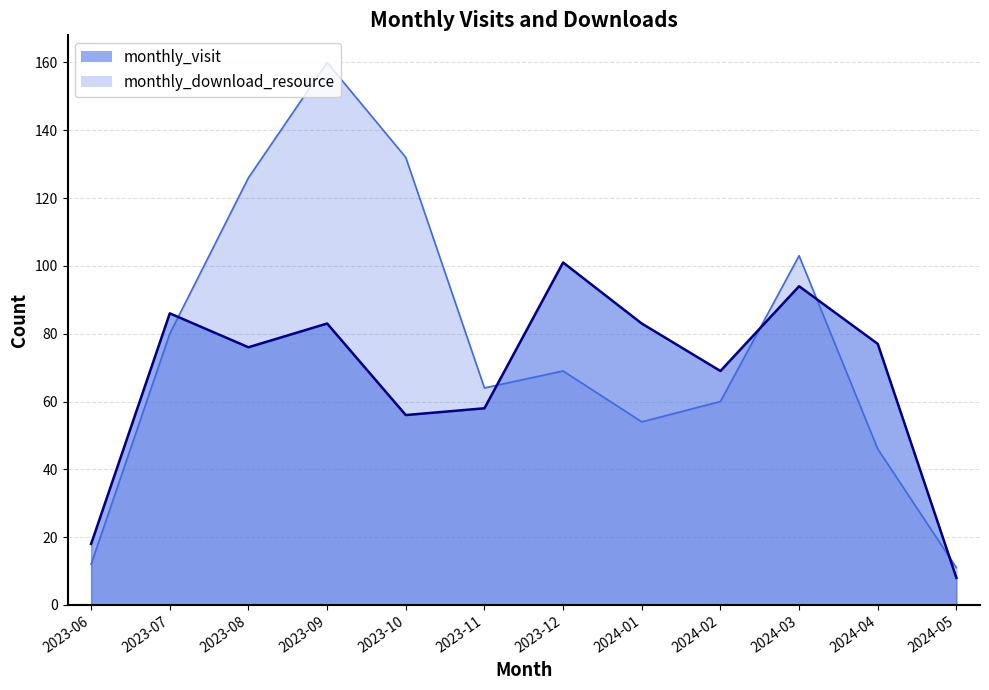

Rank the categories by monthly_download_resource value from highest to lowest.

2023-09, 2023-10, 2023-08, 2024-03, 2023-07, 2023-12, 2023-11, 2024-02, 2024-01, 2024-04, 2023-06, 2024-05